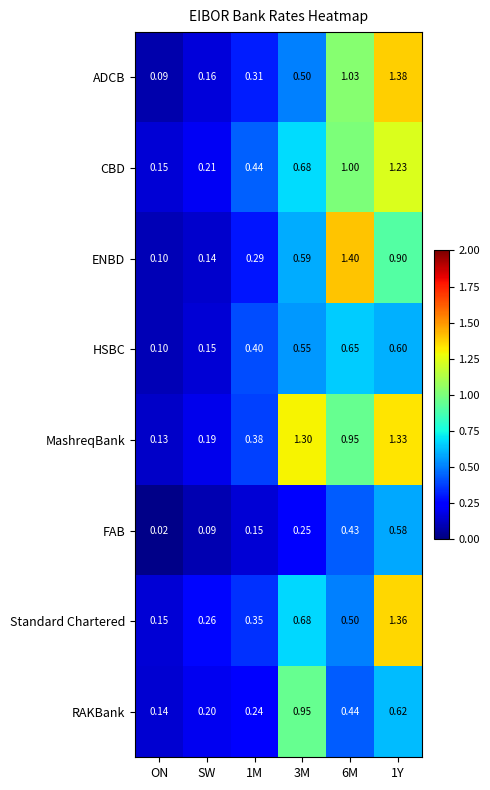

Which series has the largest total across all categories?

MashreqBank